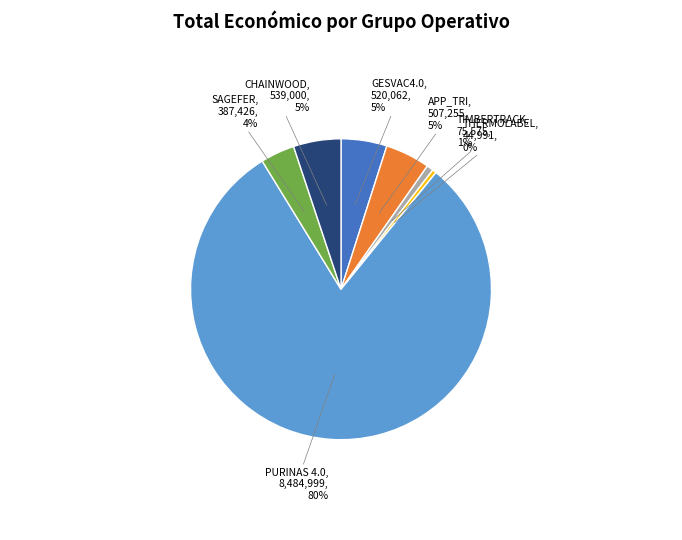

Which slice is the largest?

PURINAS 4.0